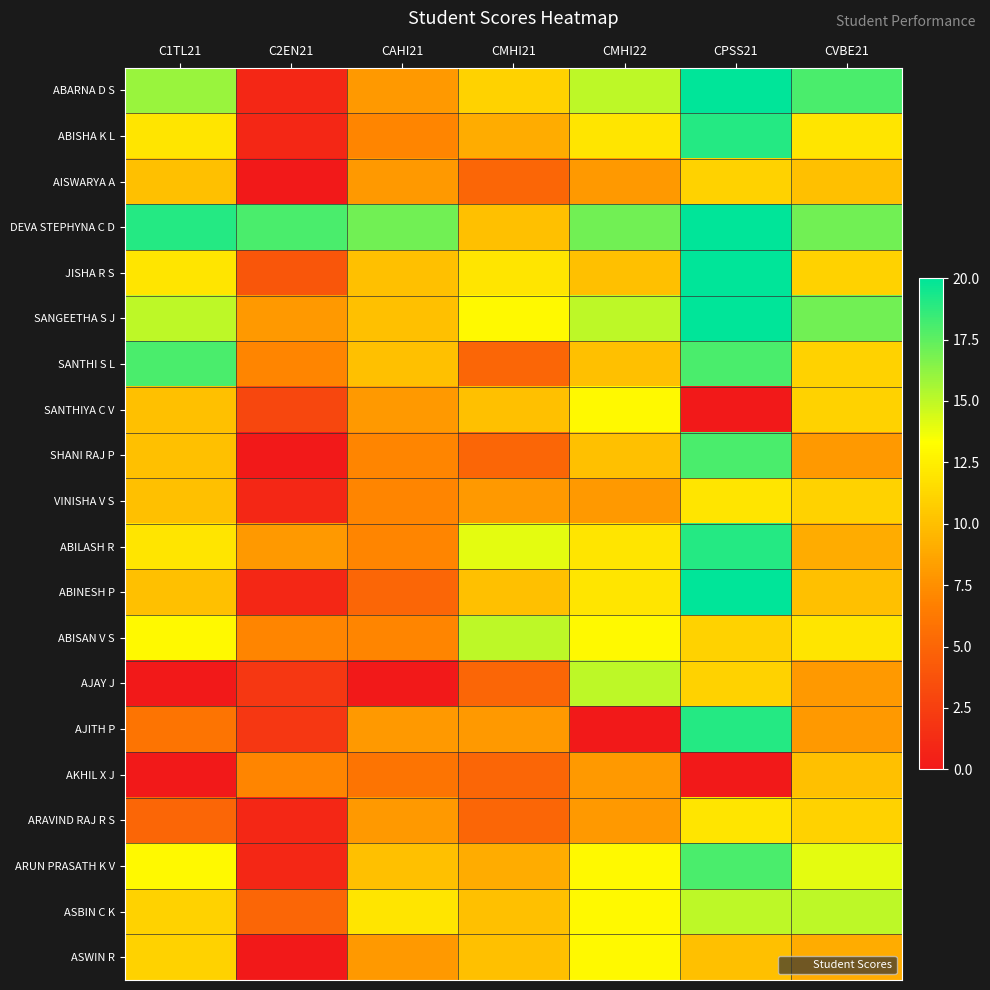

What is the difference between the highest and lowest values at CPSS21?

20